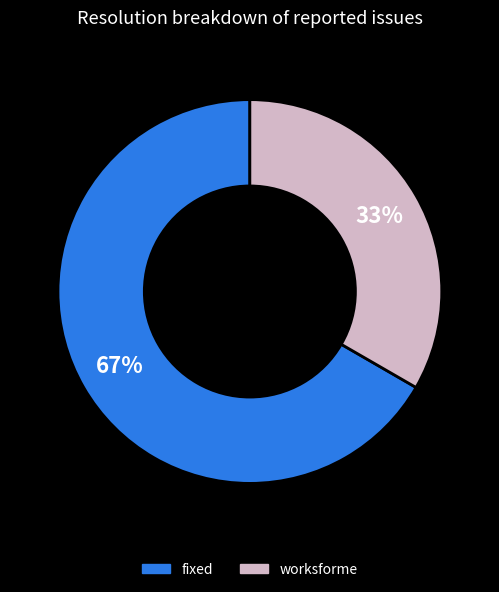

True or false: fixed accounts for 67% of the total.

True